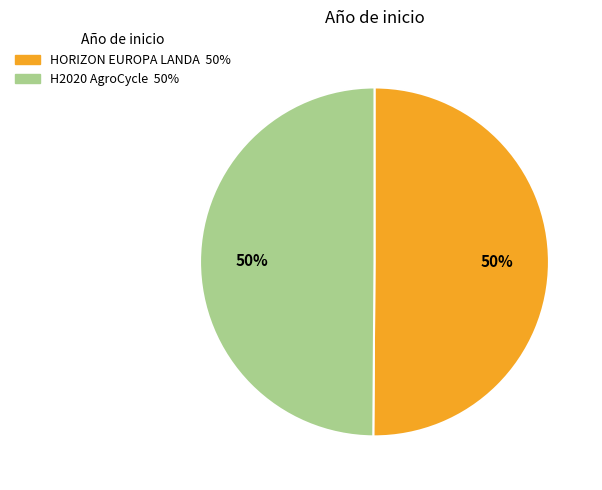

To the nearest percent, what is the average slice percentage?

50%